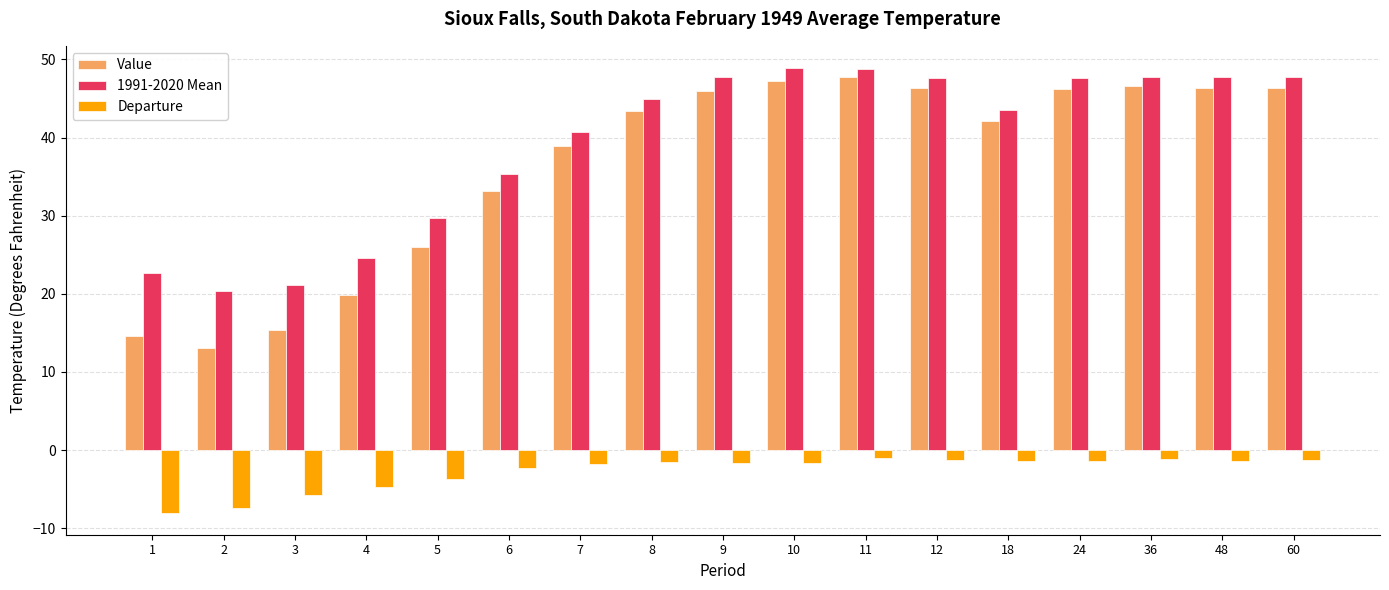

Is the value of 1991-2020 Mean at 2 greater than the value of Departure at 12?

Yes